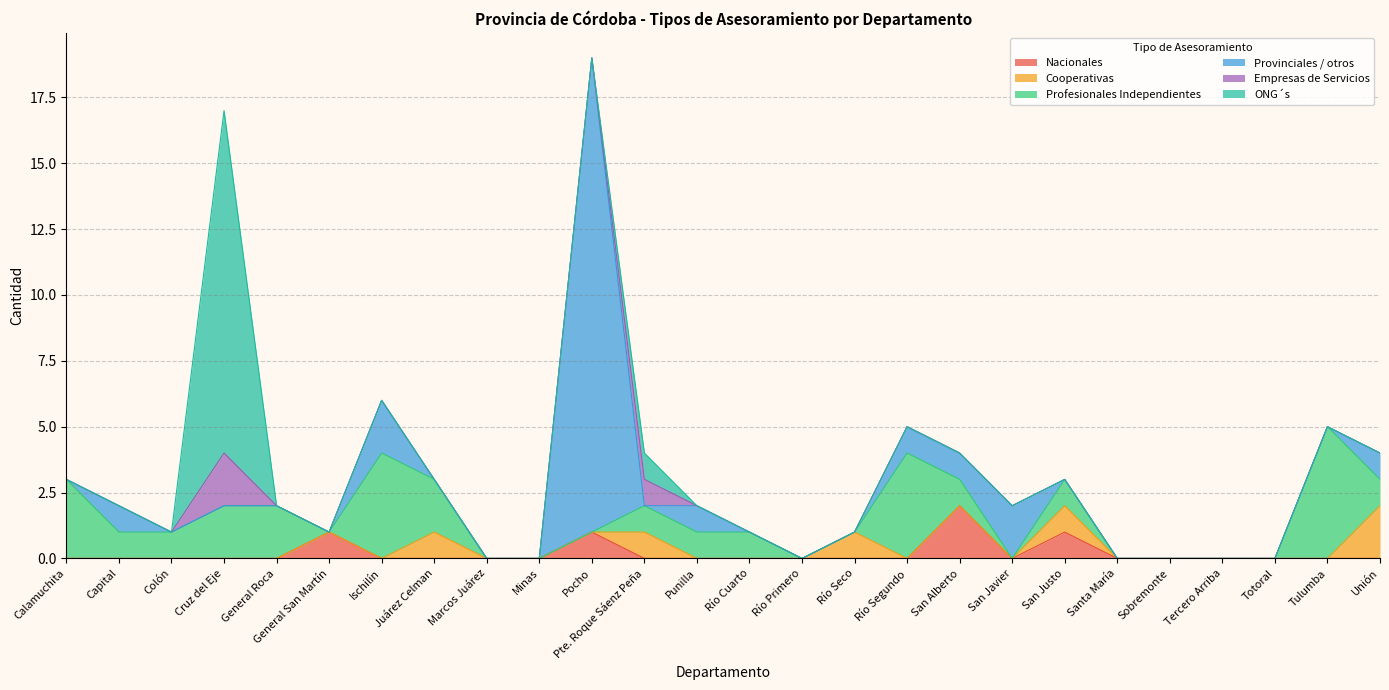

List the labels in order of Cooperativas value, largest first.

Unión, Juárez Celman, Pte. Roque Sáenz Peña, Río Seco, San Justo, Calamuchita, Capital, Colón, Cruz del Eje, General Roca, General San Martín, Ischilín, Marcos Juárez, Minas, Pocho, Punilla, Río Cuarto, Río Primero, Río Segundo, San Alberto, San Javier, Santa María, Sobremonte, Tercero Arriba, Totoral, Tulumba